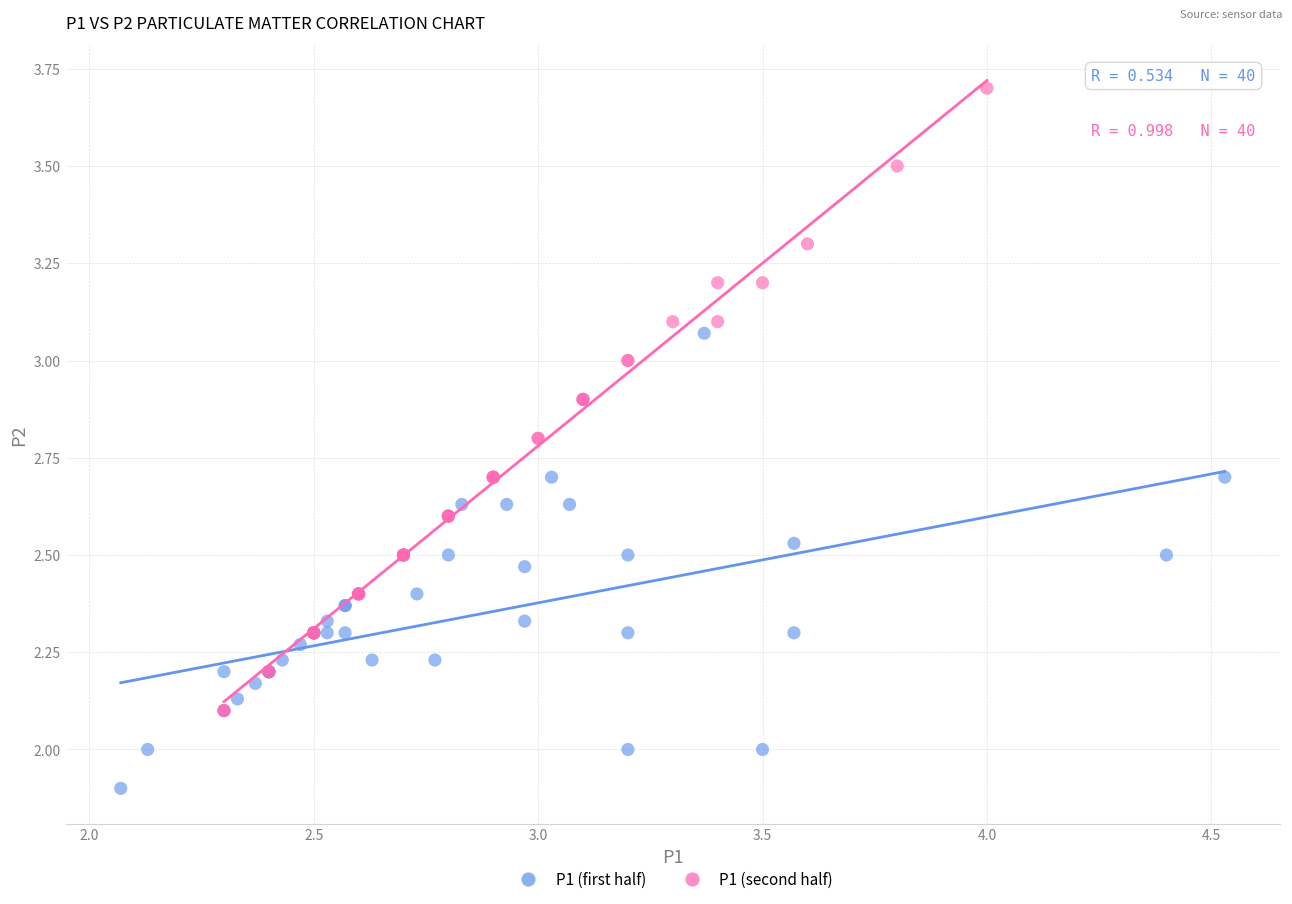

Which series contains the highest Y value?

P1 (second half)